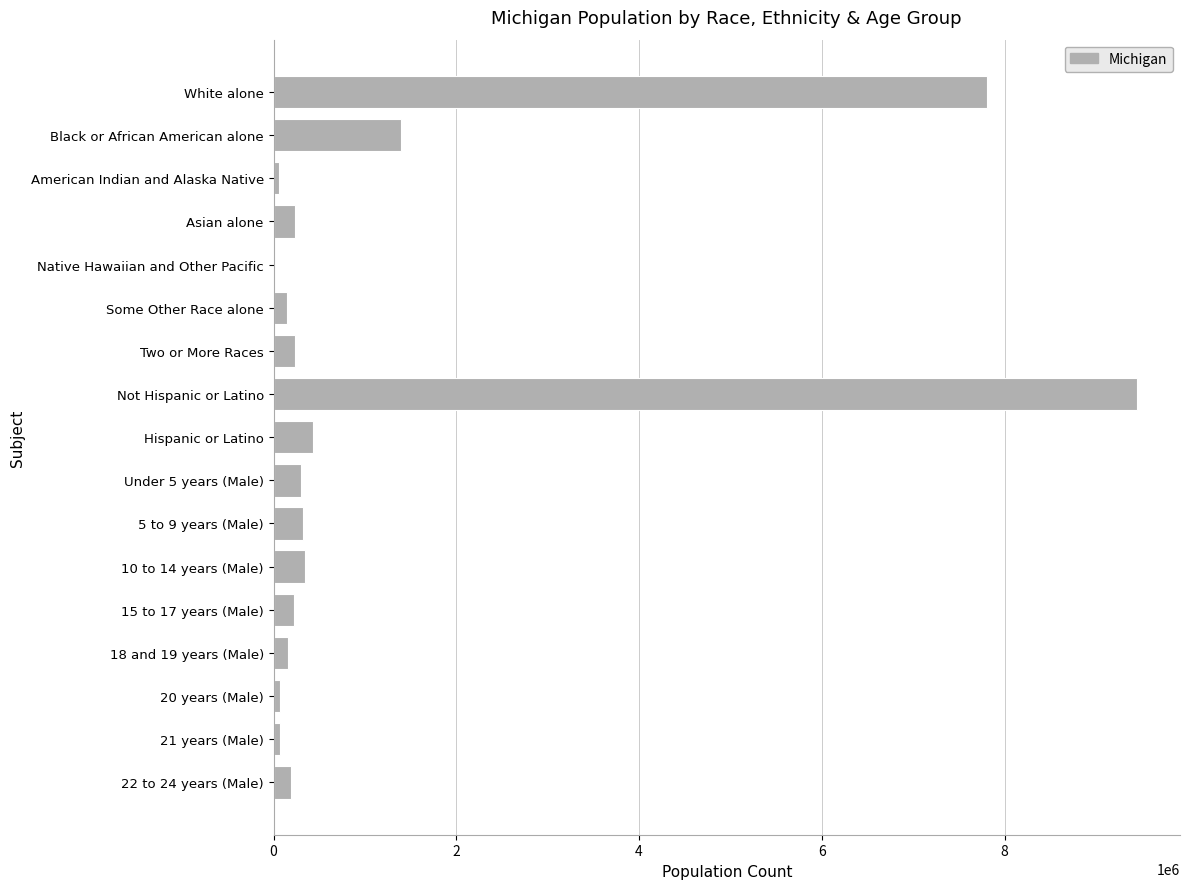

What is the sum of all values?

21461616